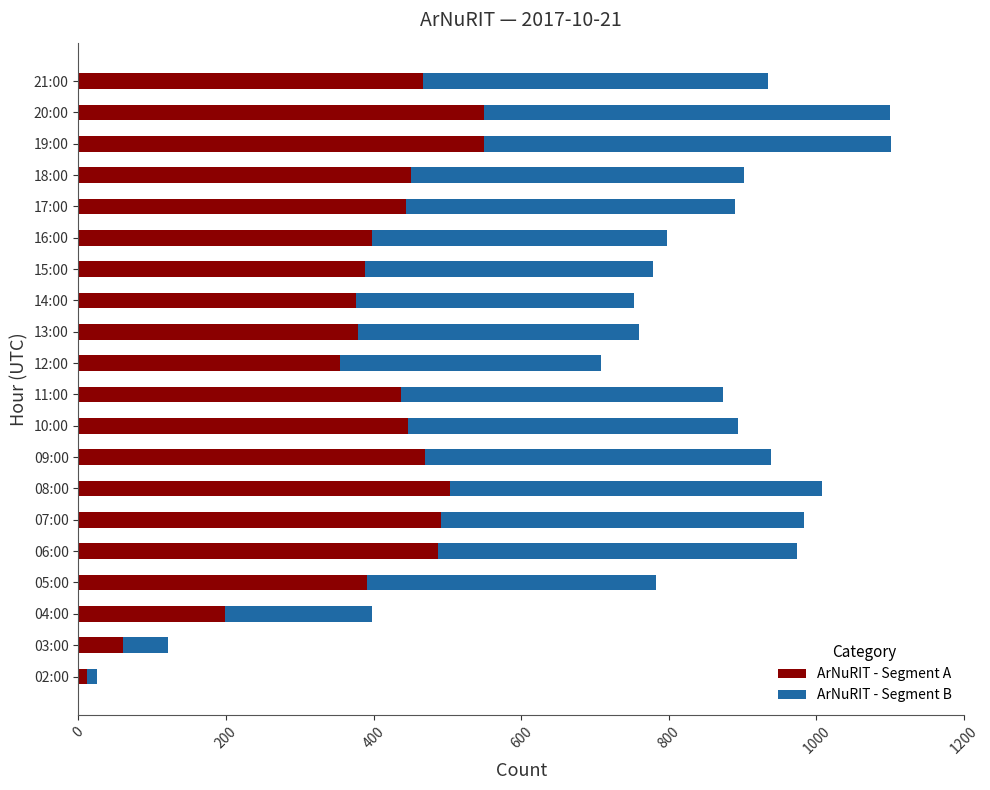

True or false: ArNuRIT - Segment A has a value of 60 at 03:00.

True